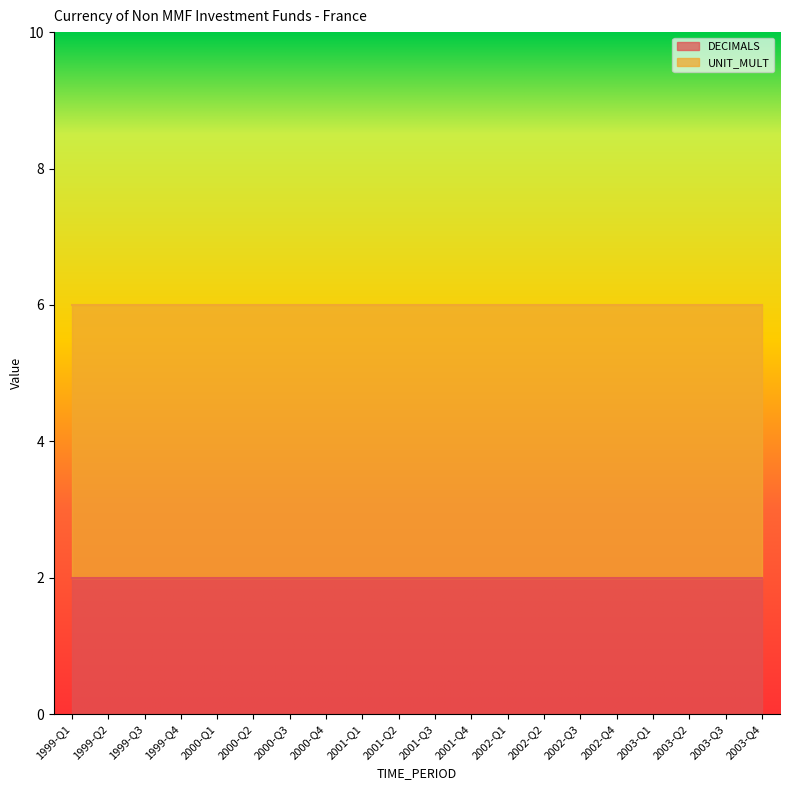

Which series has the largest range (max minus min)?

DECIMALS